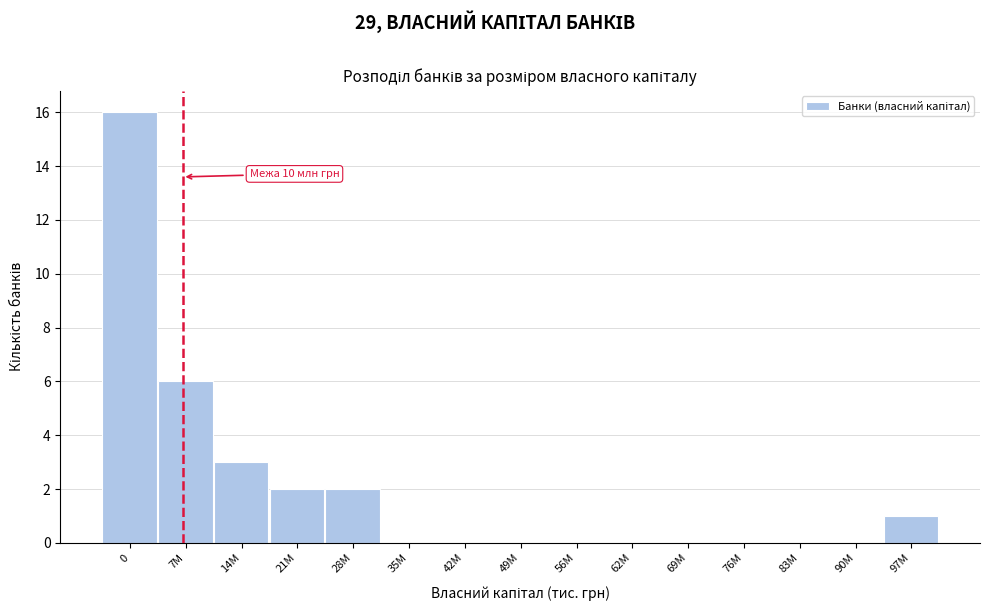

Reading left to right, list all the values displayed in this chart.

0=16	7M=6	14M=3	21M=2	28M=2	35M=0	42M=0	49M=0	56M=0	62M=0	69M=0	76M=0	83M=0	90M=0	97M=1